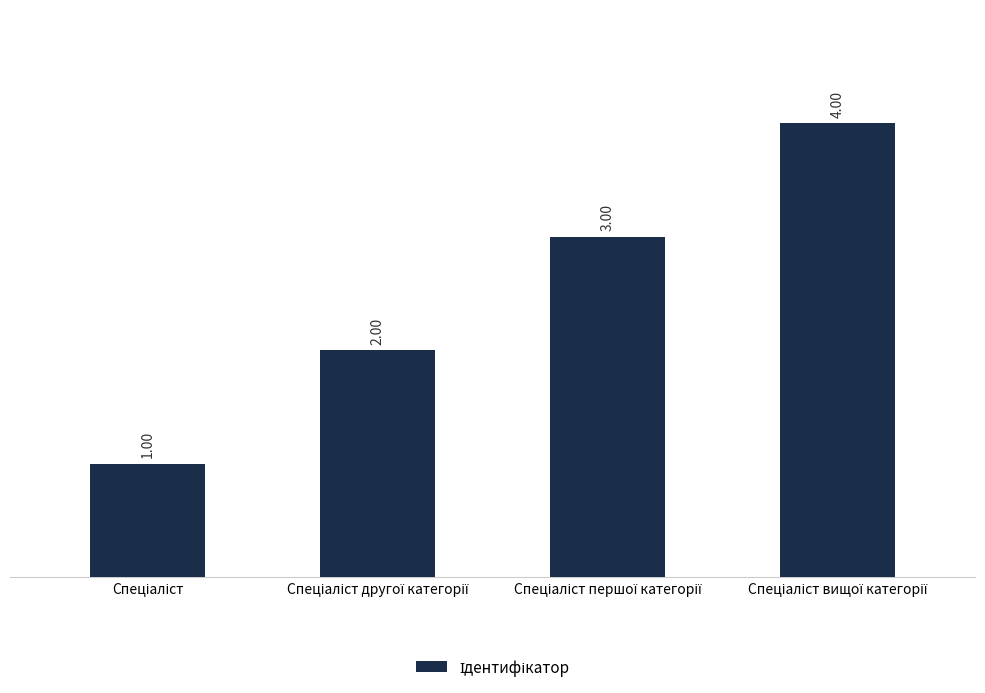

Count the values in the range 2 to 4.

3